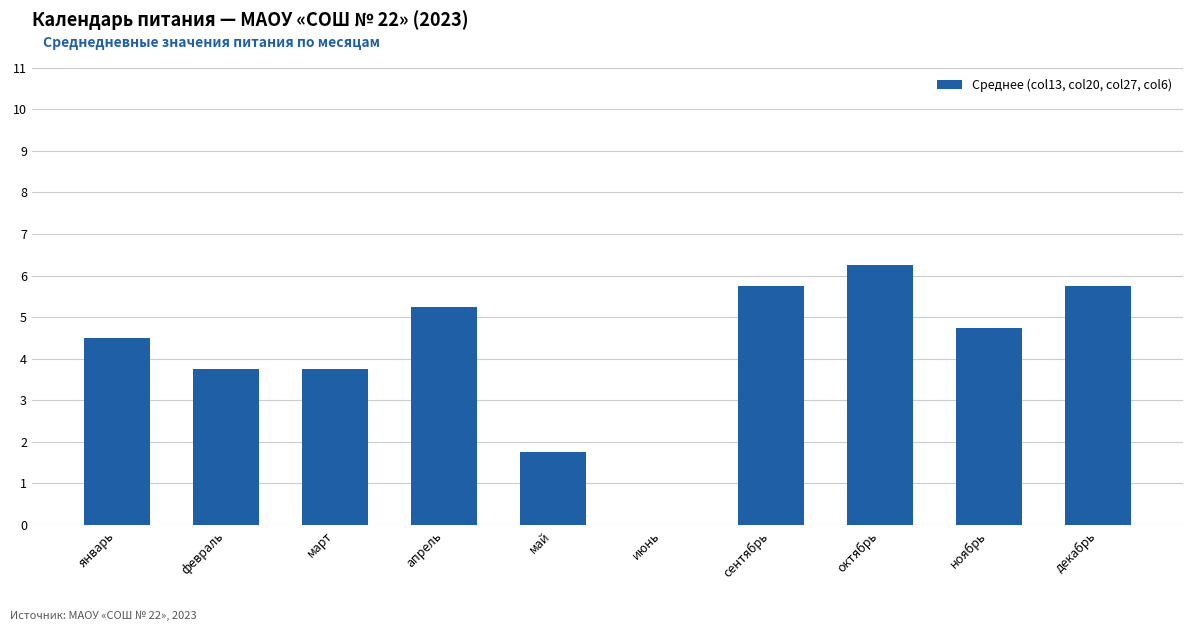

Which has a higher value, октябрь or февраль?

октябрь